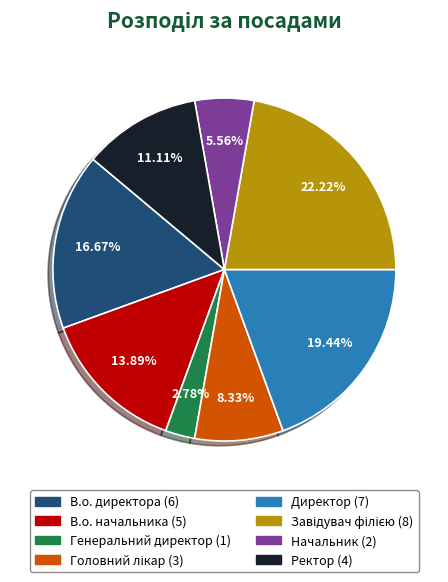

Is there a majority slice in this chart?

No